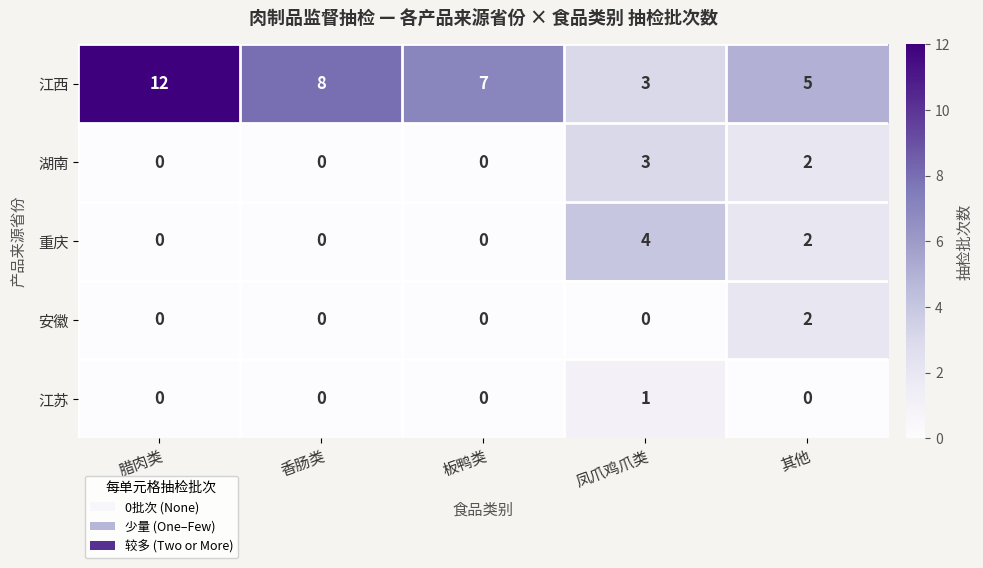

Which label corresponds to the largest value in the chart?

腊肉类